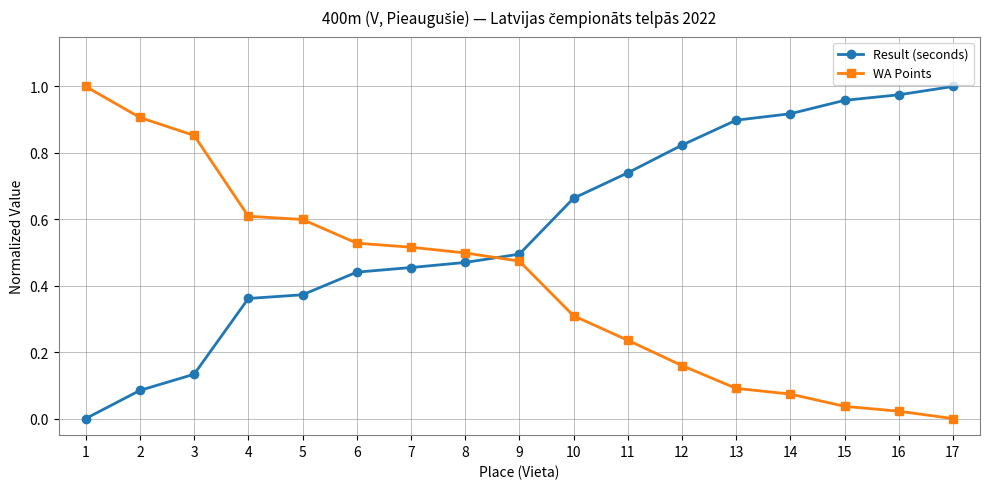

Is the value of WA Points at 4 greater than the value of Result (seconds) at 10?

No